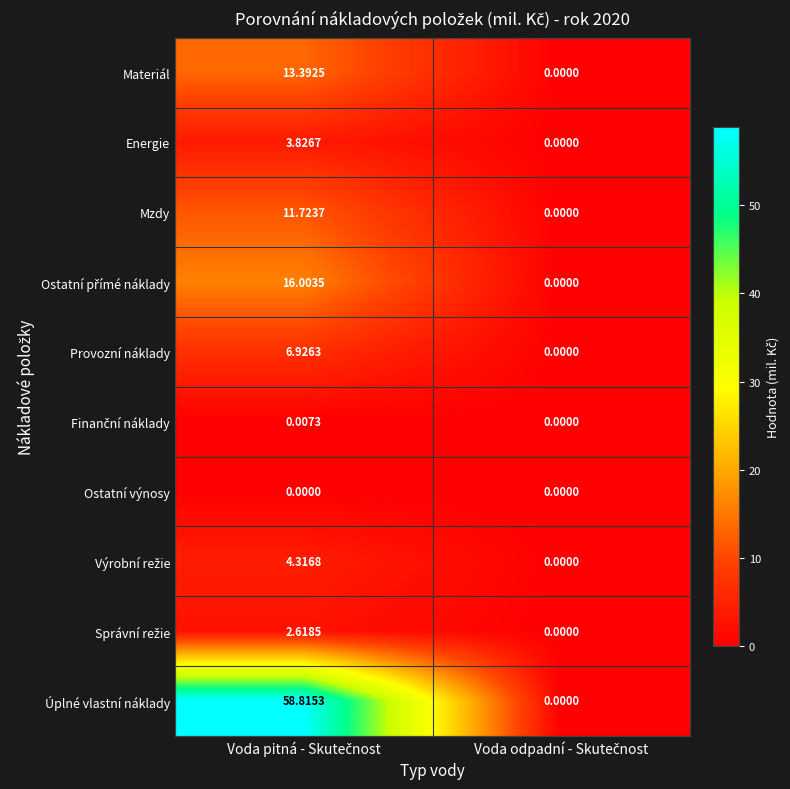

Which series has the largest total across all categories?

Úplné vlastní náklady